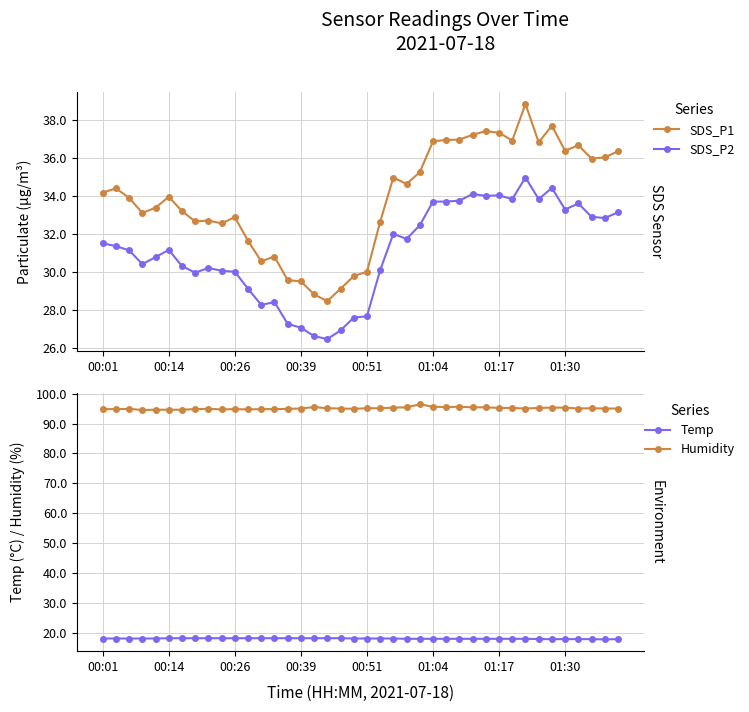

Reading left to right, extract all data points from this chart.

SDS_P1: 34.2	34.4	33.9	33.1	33.4	34.0	33.2	32.6	32.7	32.5	32.9	31.6	30.6	30.8	29.6	29.5	28.8	28.4	29.1	29.8	30.0	32.6	35.0	34.6	35.2	36.9	37.0	37.0	37.2	37.4	37.3	36.9	38.9	36.8	37.7	36.4	36.7	36.0	36.0	36.4
SDS_P2: 31.5	31.4	31.1	30.4	30.8	31.1	30.3	29.9	30.2	30.1	30.0	29.1	28.2	28.4	27.2	27.1	26.6	26.4	26.9	27.6	27.6	30.1	32.0	31.7	32.5	33.7	33.7	33.8	34.1	34.0	34.0	33.8	35.0	33.8	34.4	33.3	33.6	32.9	32.8	33.1
Temp: 18.2	18.2	18.2	18.2	18.2	18.3	18.3	18.3	18.3	18.3	18.3	18.3	18.3	18.3	18.3	18.3	18.3	18.3	18.3	18.2	18.2	18.2	18.2	18.1	18.1	18.1	18.1	18.1	18.1	18.1	18.1	18.1	18.1	18.0	18.0	18.0	18.0	18.0	17.9	18.0
Humidity: 94.8	94.8	94.9	94.5	94.6	94.6	94.6	94.8	94.9	94.7	94.8	94.7	94.8	94.8	94.9	95.0	95.5	95.1	95.0	94.9	95.1	95.1	95.3	95.4	96.4	95.6	95.5	95.6	95.4	95.4	95.2	95.2	95.0	95.2	95.3	95.3	95.0	95.1	95.0	95.0